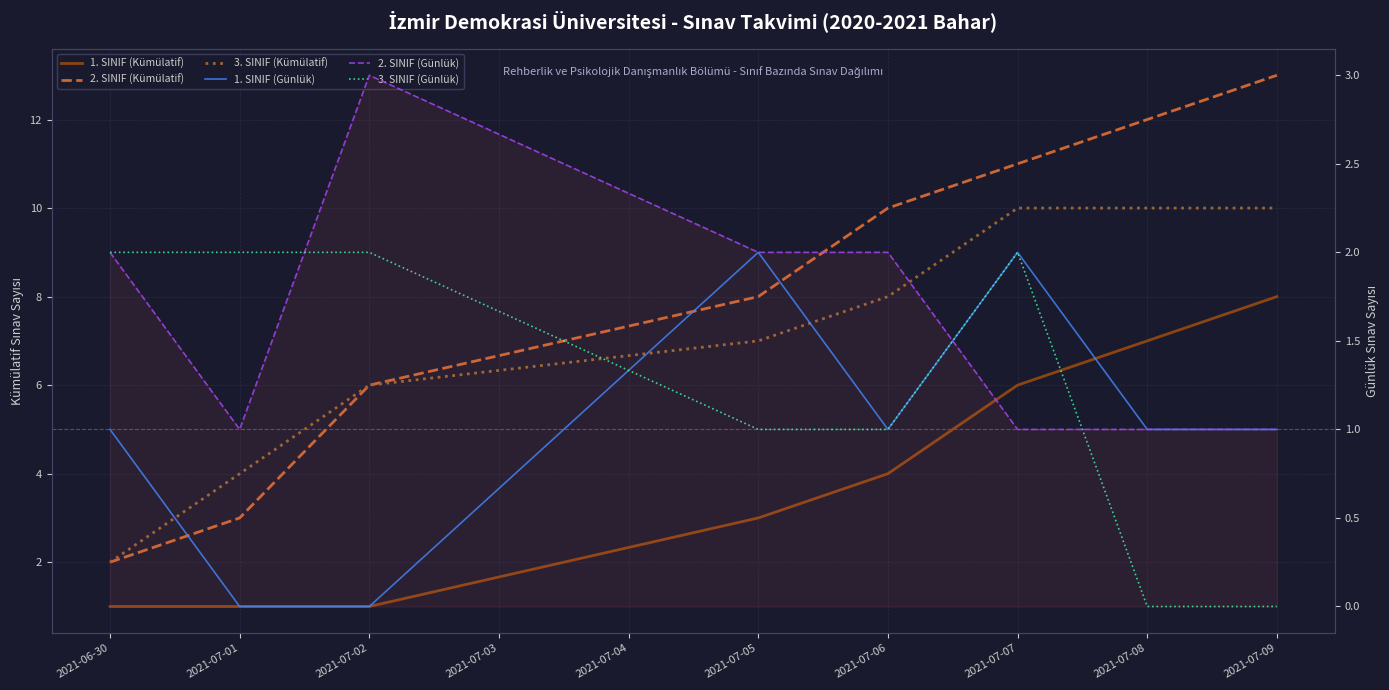

The 2. SINIF (Kümülatif) series shows 17 at 2021-07-07. True or false?

False